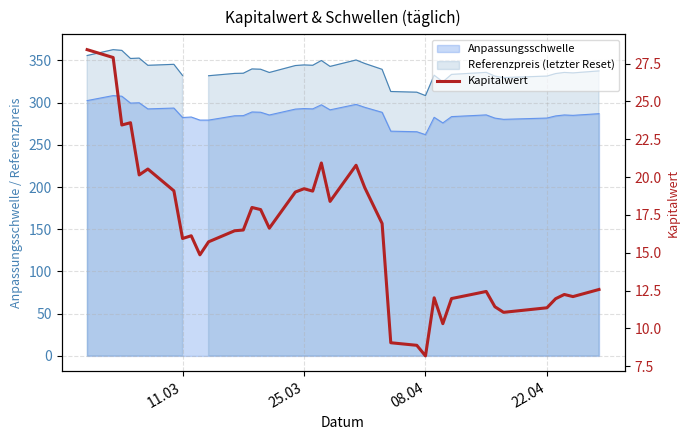

How many interior local peaks (higher than both neighbors) does the data have?

10